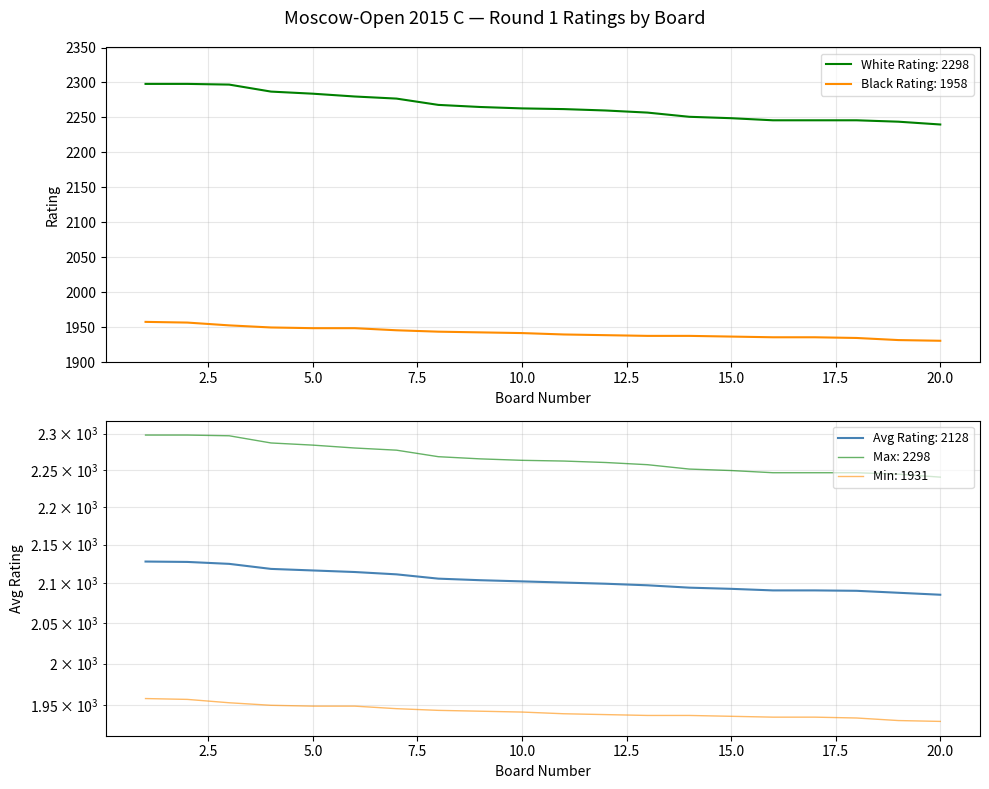

Which series has the largest total across all categories?

White Rating